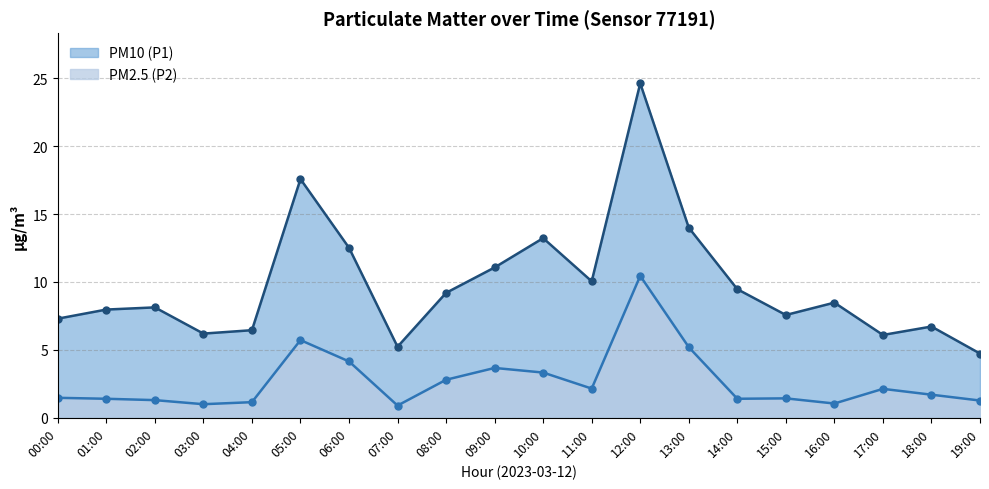

What is the sum of all PM2.5 (P2) values?

53.7